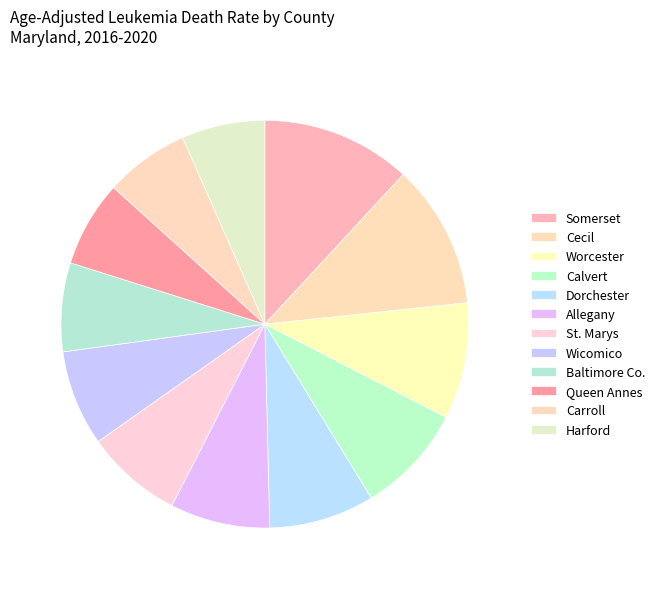

Count the number of slices in the pie.

12